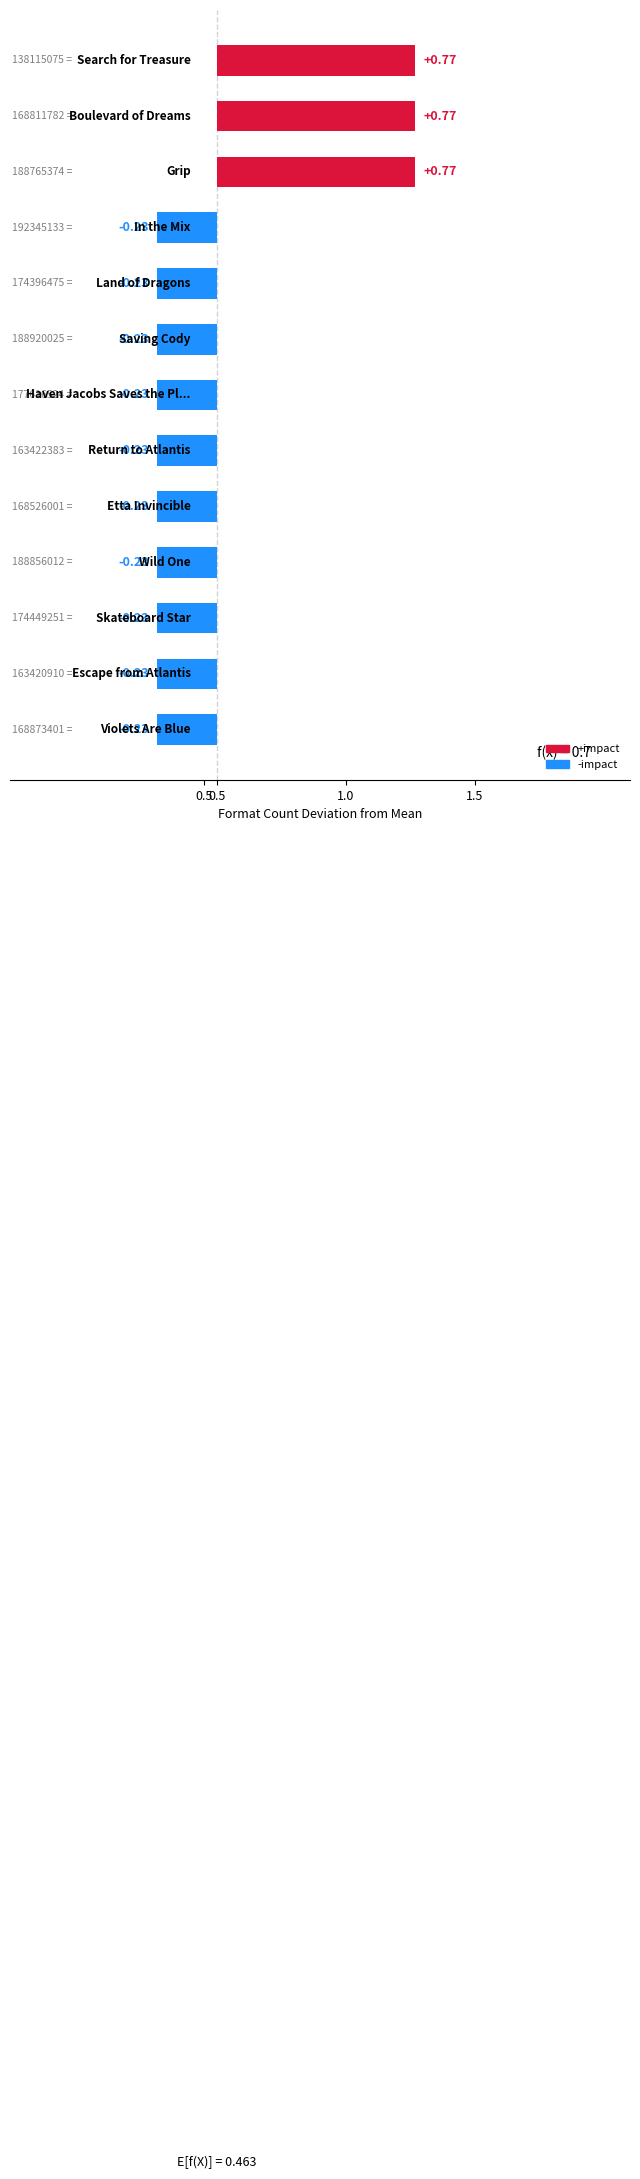

Does the chart contain stacked bars?

No